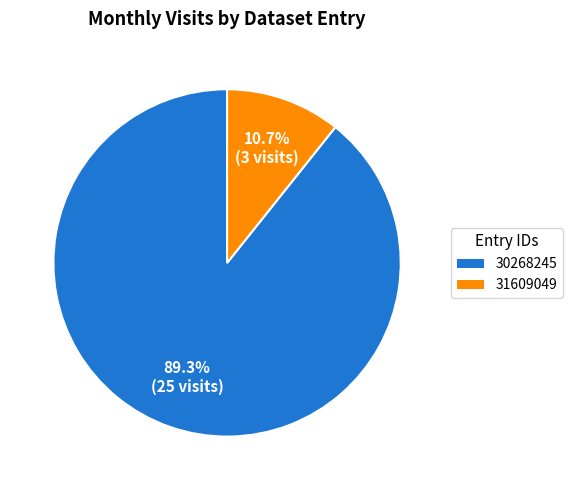

Which has a higher value, 30268245 or 31609049?

30268245